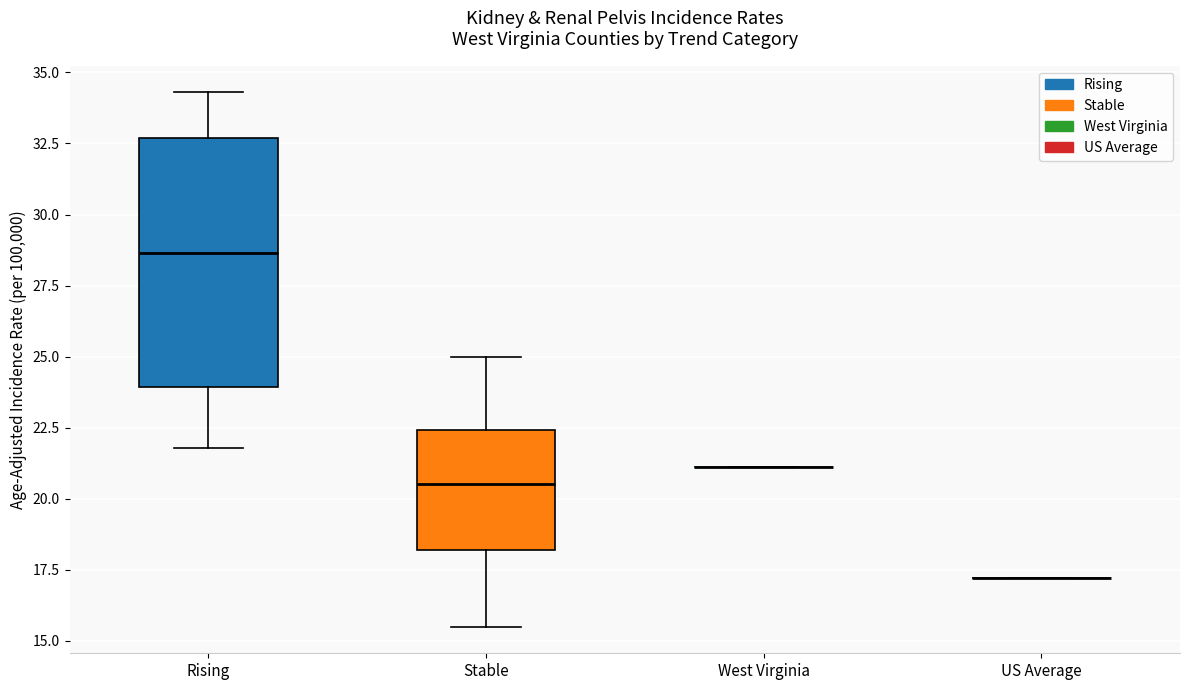

Comparing the boxes themselves (not the whiskers), which one is the tallest?

Rising